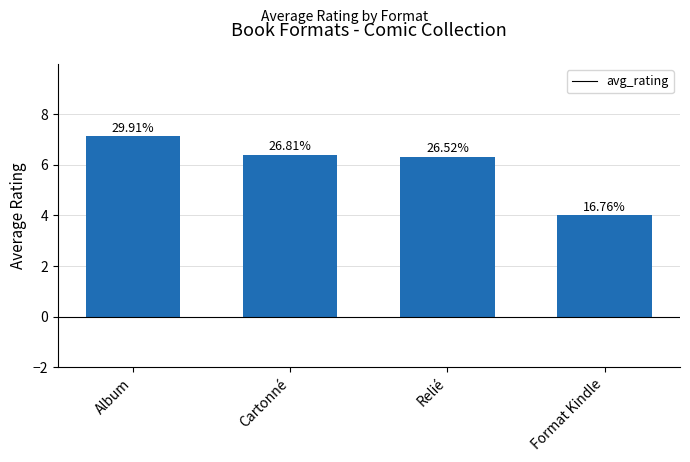

Rank the categories by value from highest to lowest.

Album, Cartonné, Relié, Format Kindle